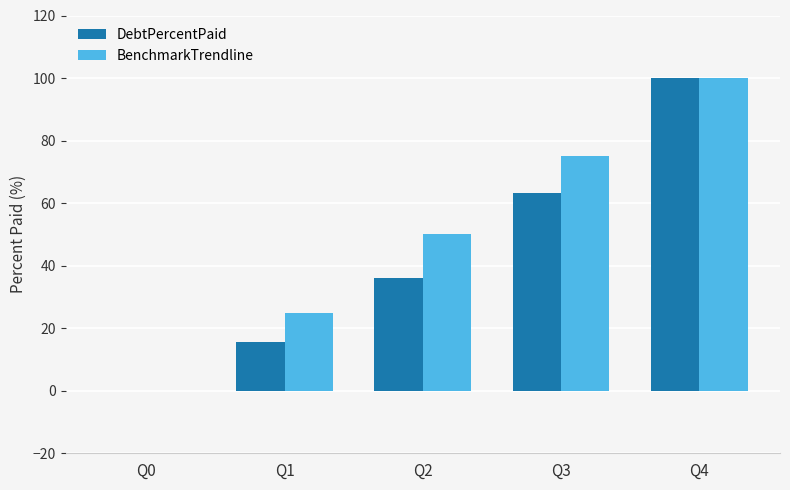

Which series changed the most between Q2 and Q3?

DebtPercentPaid